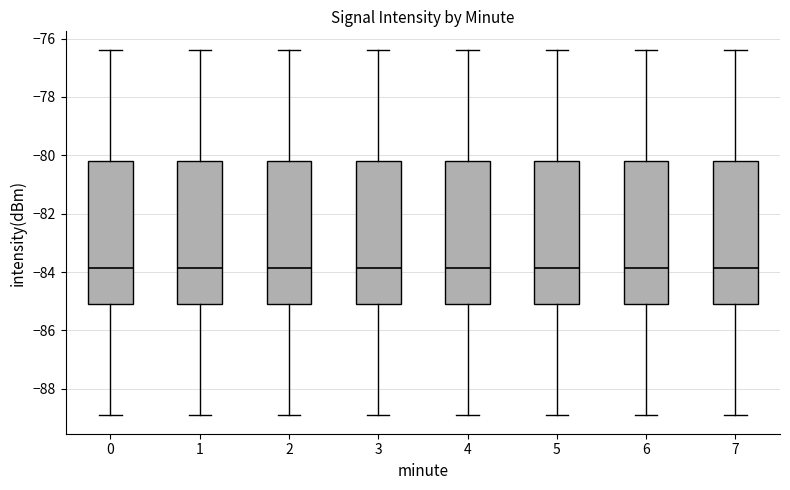

Reading left to right, read every box against the y-axis: the position of its median line, the range the box covers, and the ends of its whiskers. The values are not printed on the chart, so give them approximately, as read against the axis.

0: median -83.8, box -85.0 to -80.2, whiskers -89.0 to -76.4
1: median -83.8, box -85.0 to -80.2, whiskers -89.0 to -76.4
2: median -83.8, box -85.0 to -80.2, whiskers -89.0 to -76.4
3: median -83.8, box -85.0 to -80.2, whiskers -89.0 to -76.4
4: median -83.8, box -85.0 to -80.2, whiskers -89.0 to -76.4
5: median -83.8, box -85.0 to -80.2, whiskers -89.0 to -76.4
6: median -83.8, box -85.0 to -80.2, whiskers -89.0 to -76.4
7: median -83.8, box -85.0 to -80.2, whiskers -89.0 to -76.4